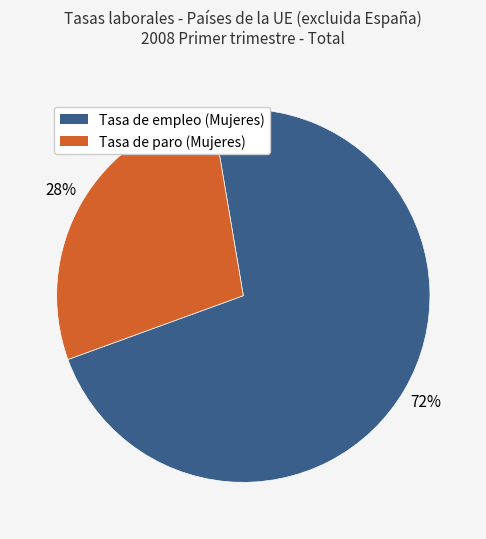

To the nearest percent, what is the average slice percentage?

50%